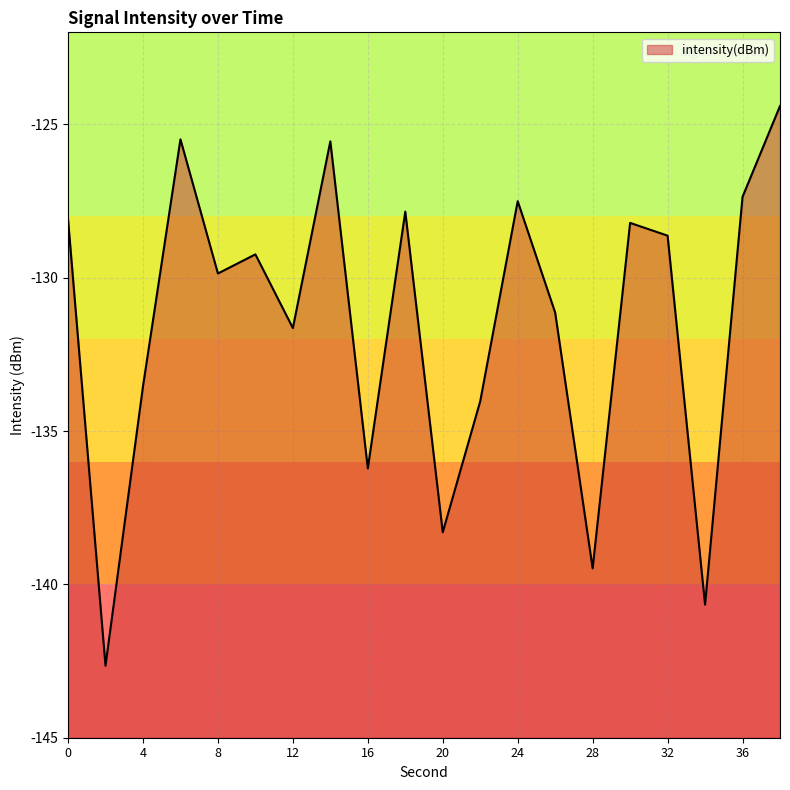

Reading left to right, list all the values displayed in this chart.

-128.1	-142.7	-133.5	-125.5	-129.9	-129.2	-131.6	-125.6	-136.2	-127.8	-138.3	-134.0	-127.5	-131.1	-139.5	-128.2	-128.6	-140.7	-127.4	-124.4